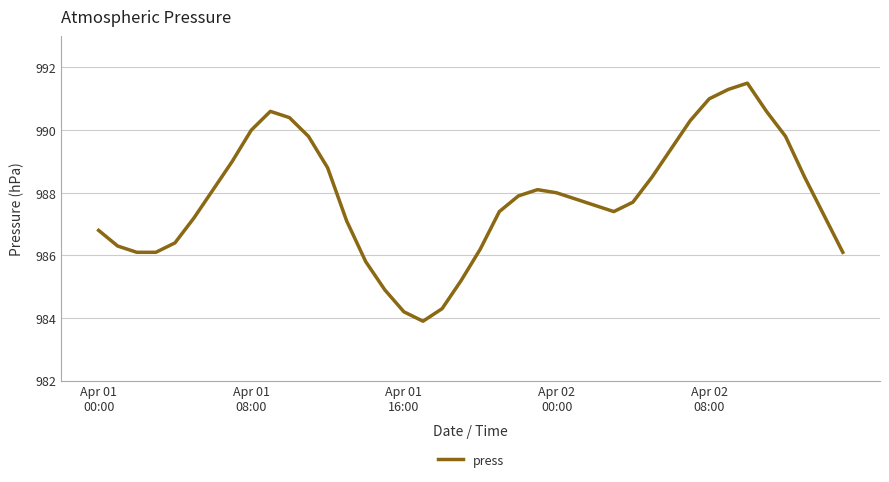

What is the greatest value displayed?

991.5